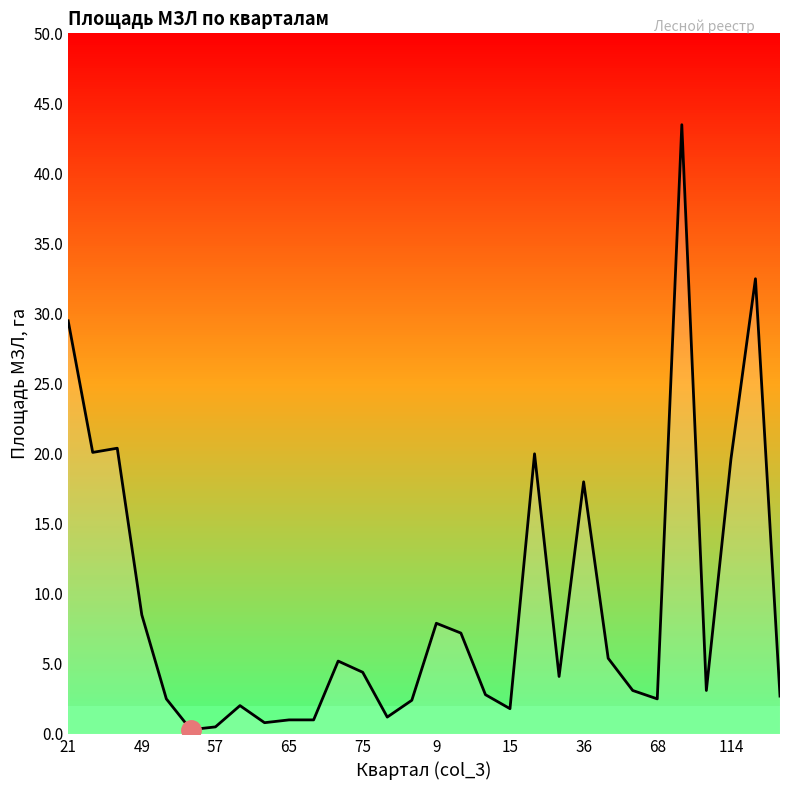

What is the difference between the maximum and minimum values?

43.2